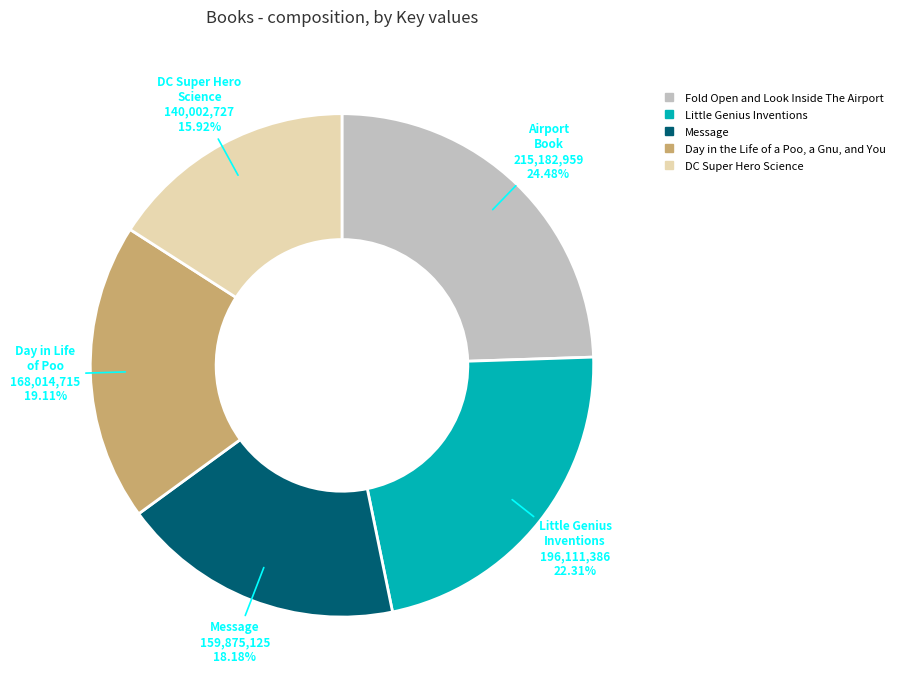

Between DC Super Hero Science and Little Genius Inventions, which is larger?

Little Genius Inventions